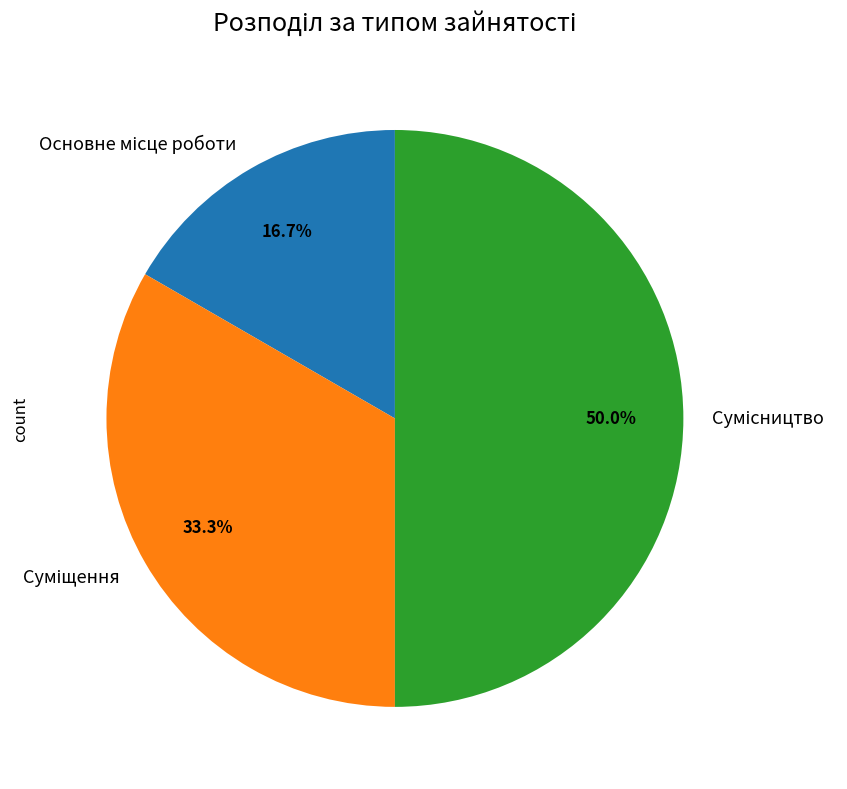

Is the sum of Основне місце роботи and Суміщення greater than half?

No